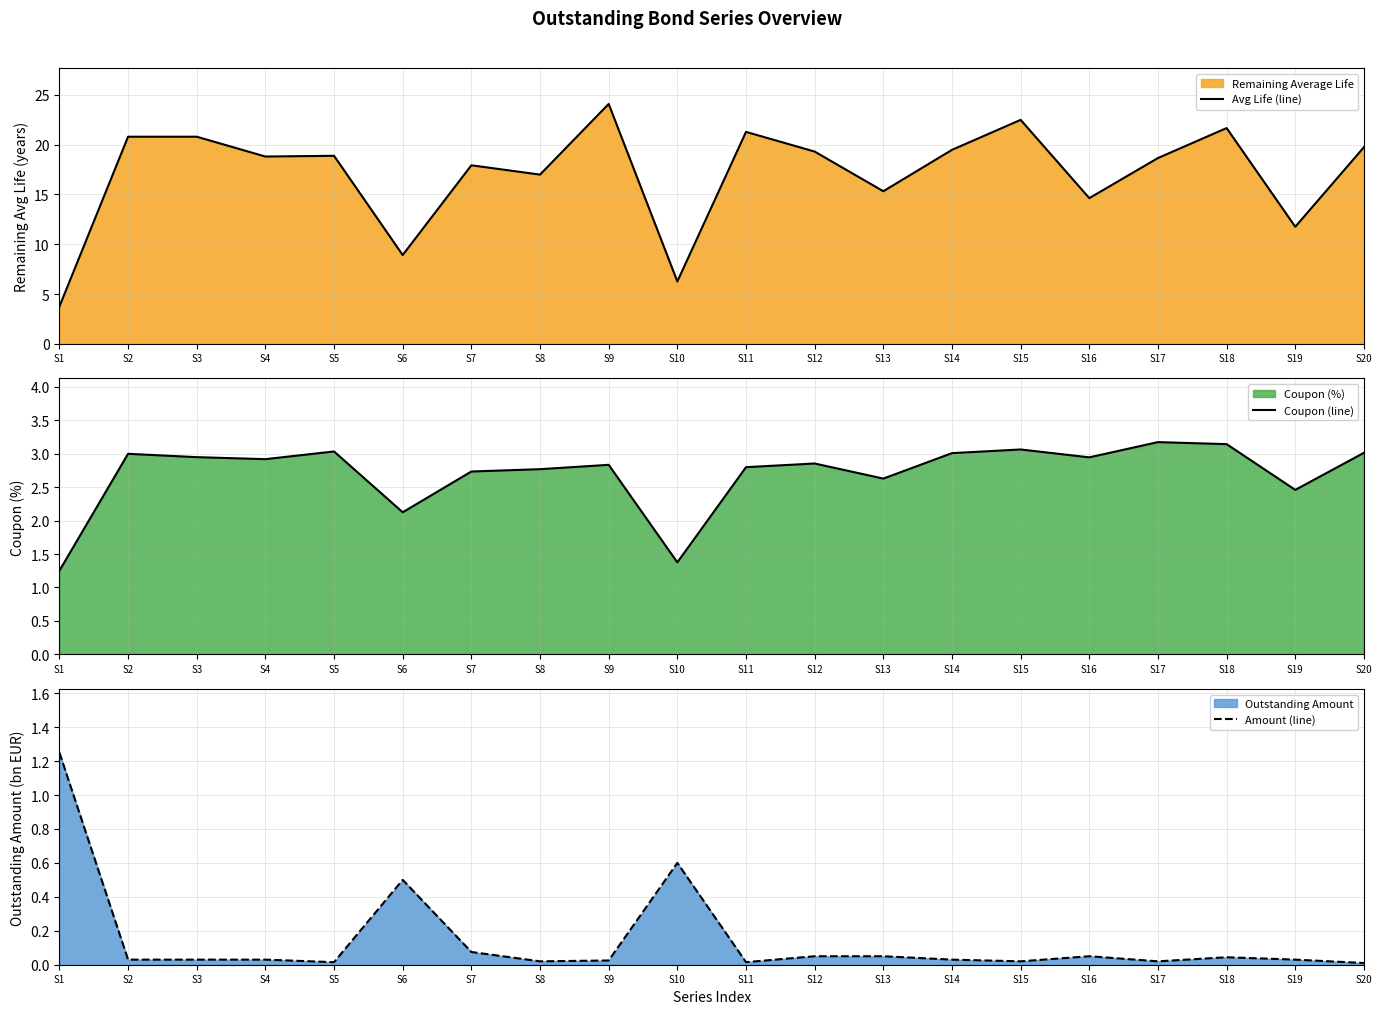

What is the lowest value of the Avg Life (line) series?

3.7